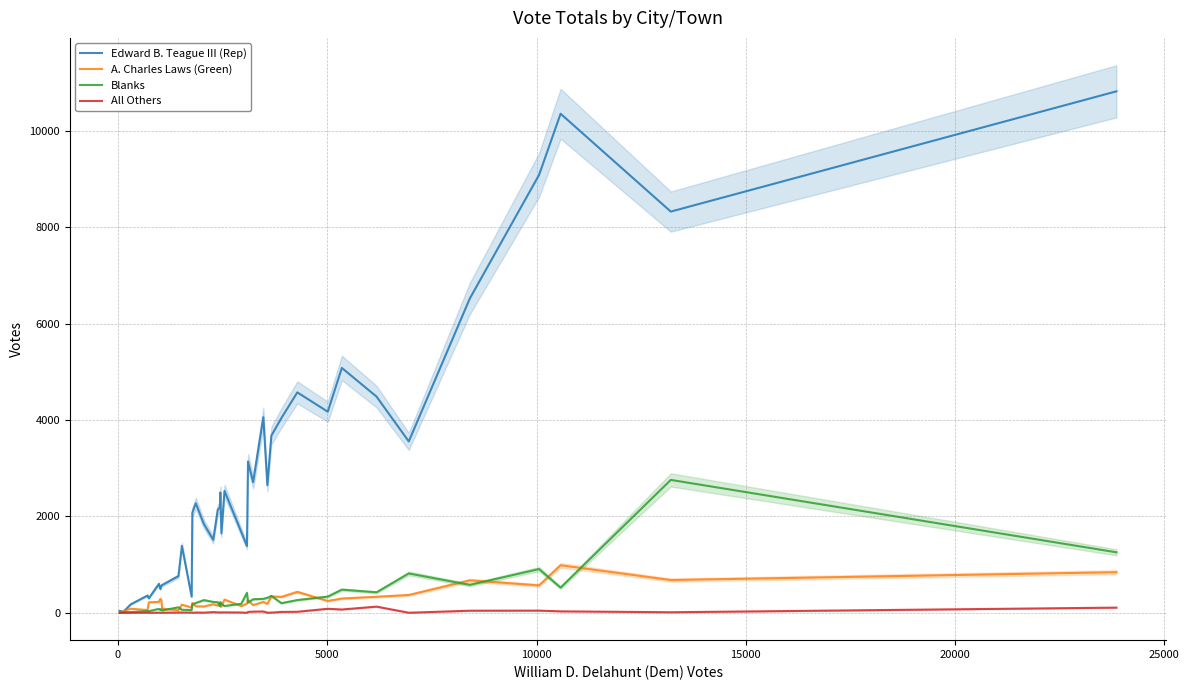

What are all the series names shown in the legend?

Edward B. Teague III (Rep), A. Charles Laws (Green), Blanks, All Others